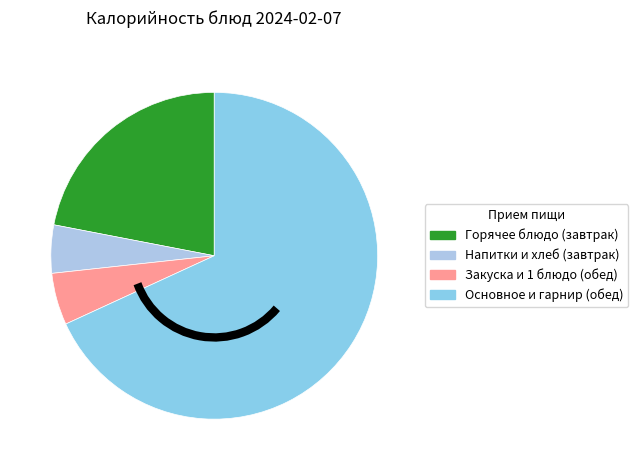

Count the number of slices in the pie.

4